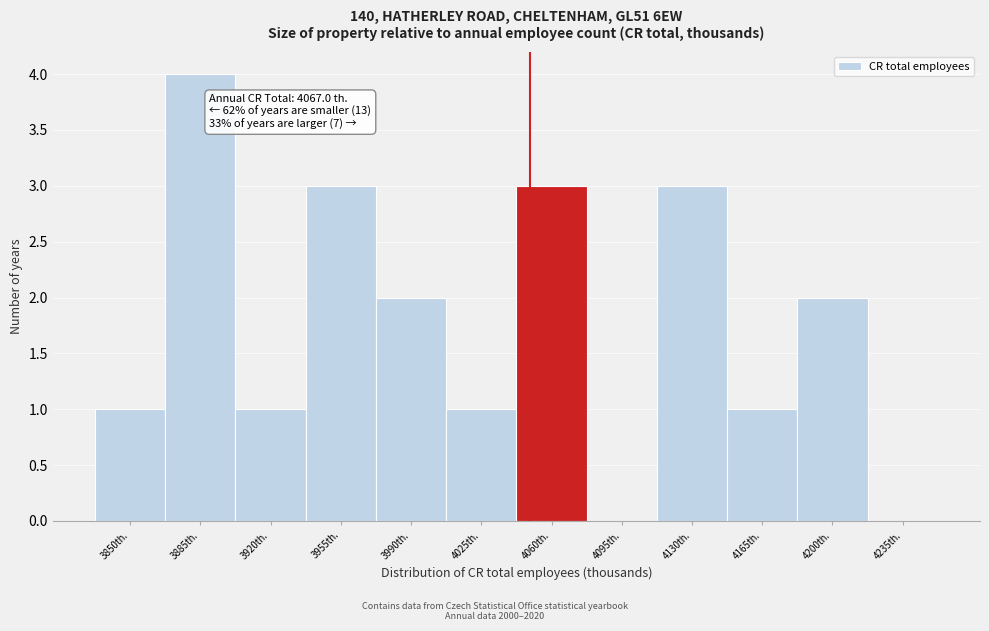

Reading left to right, extract all data points from this chart.

3850th.=1	3885th.=4	3920th.=1	3955th.=3	3990th.=2	4025th.=1	4060th.=3	4095th.=0	4130th.=3	4165th.=1	4200th.=2	4235th.=0